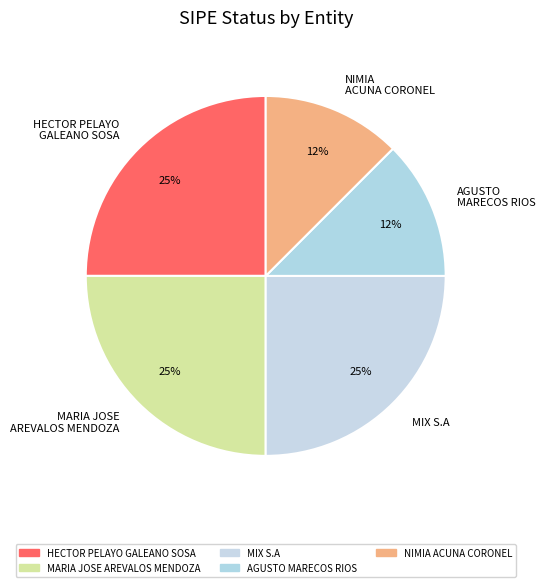

To the nearest percent, what is the average slice percentage?

20%